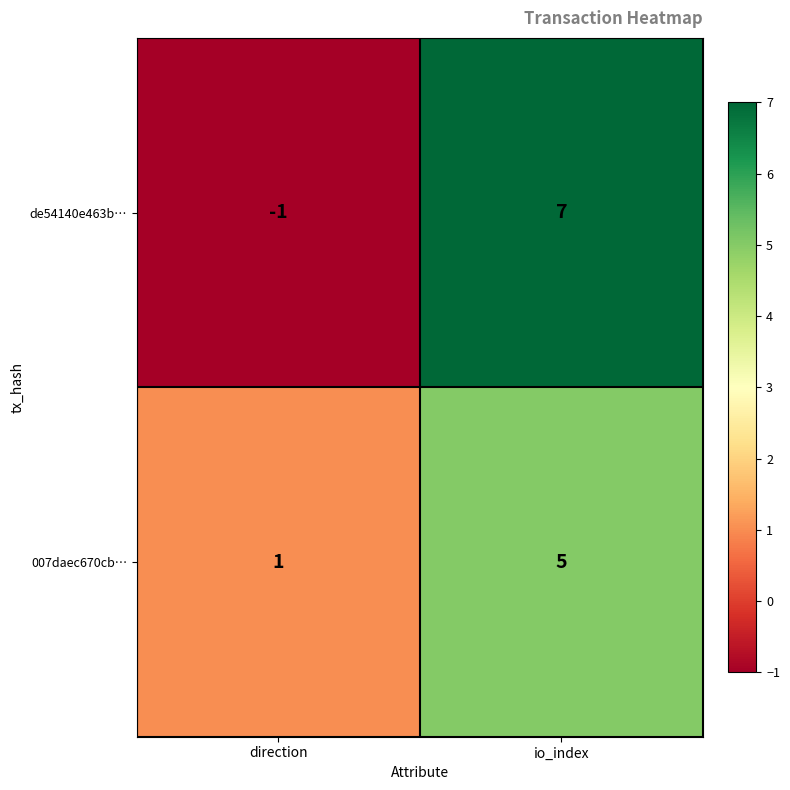

The 007daec670cb… series shows 1 at direction. True or false?

True